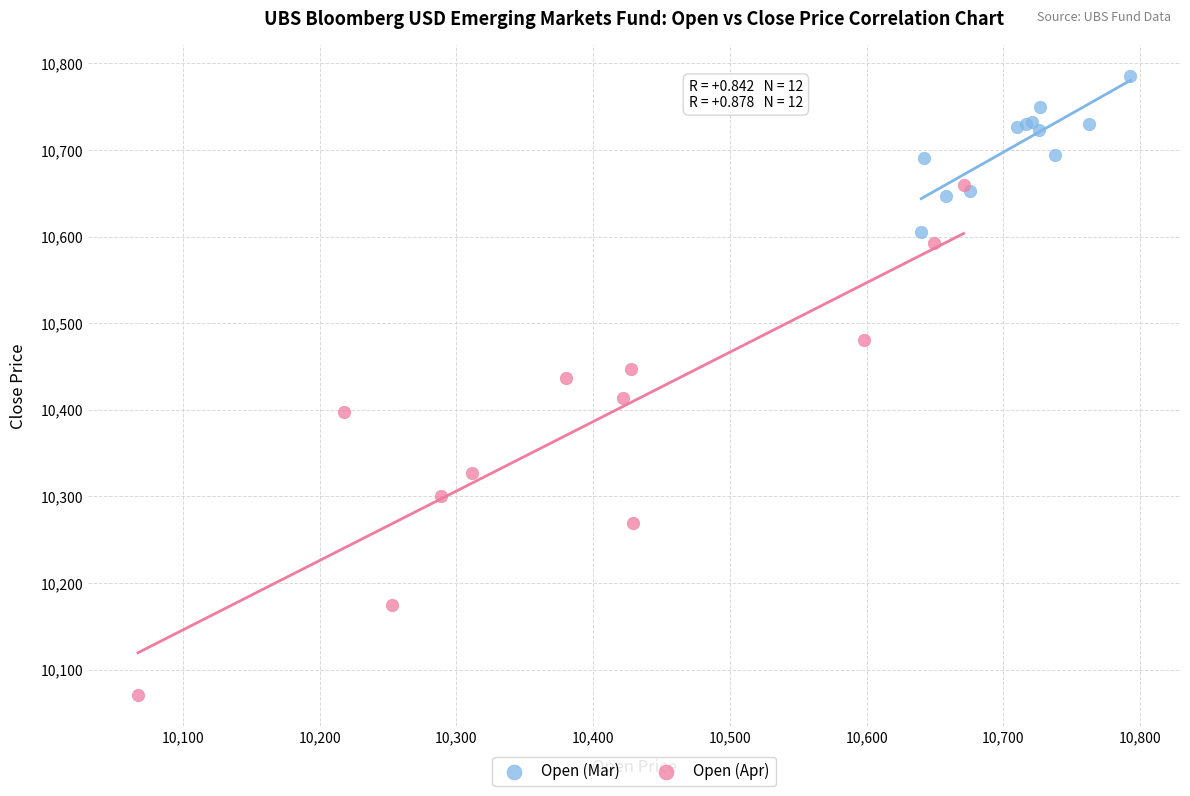

Which series contains the lowest Y value?

Open (Apr)